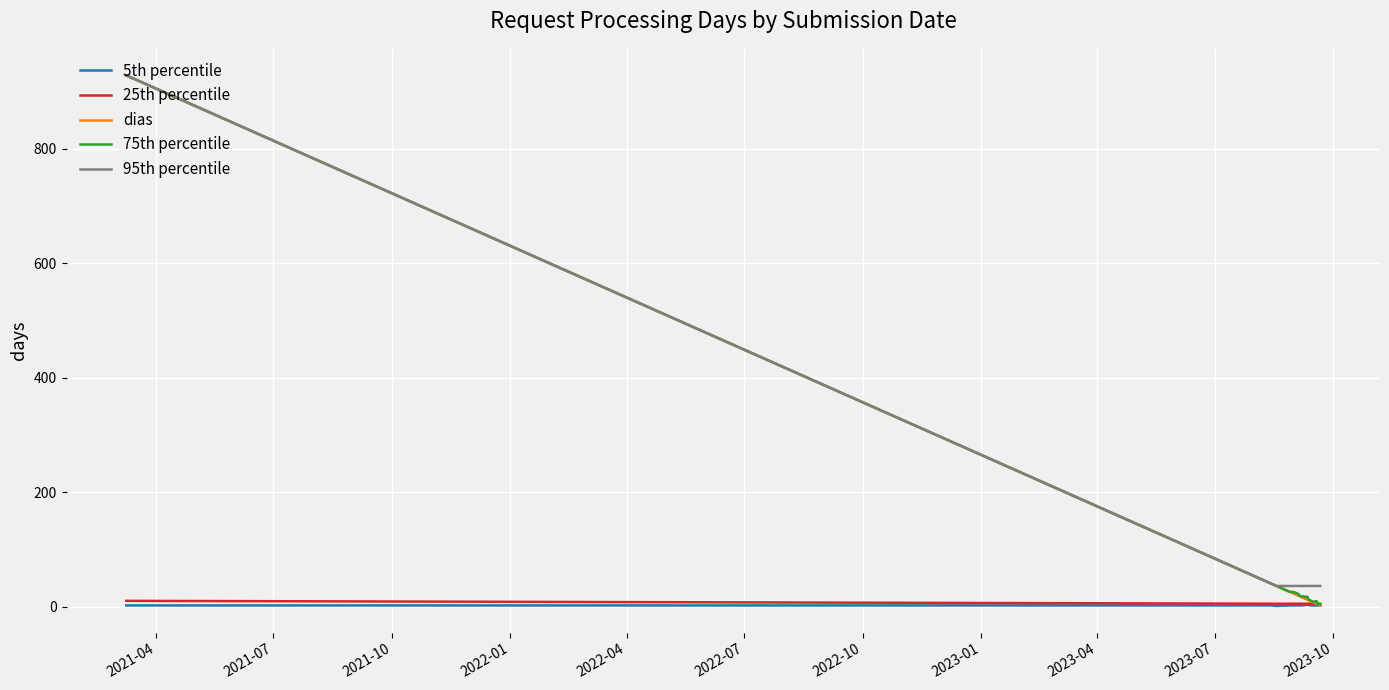

True or false: 95th percentile has a value of 64 at 14.

False